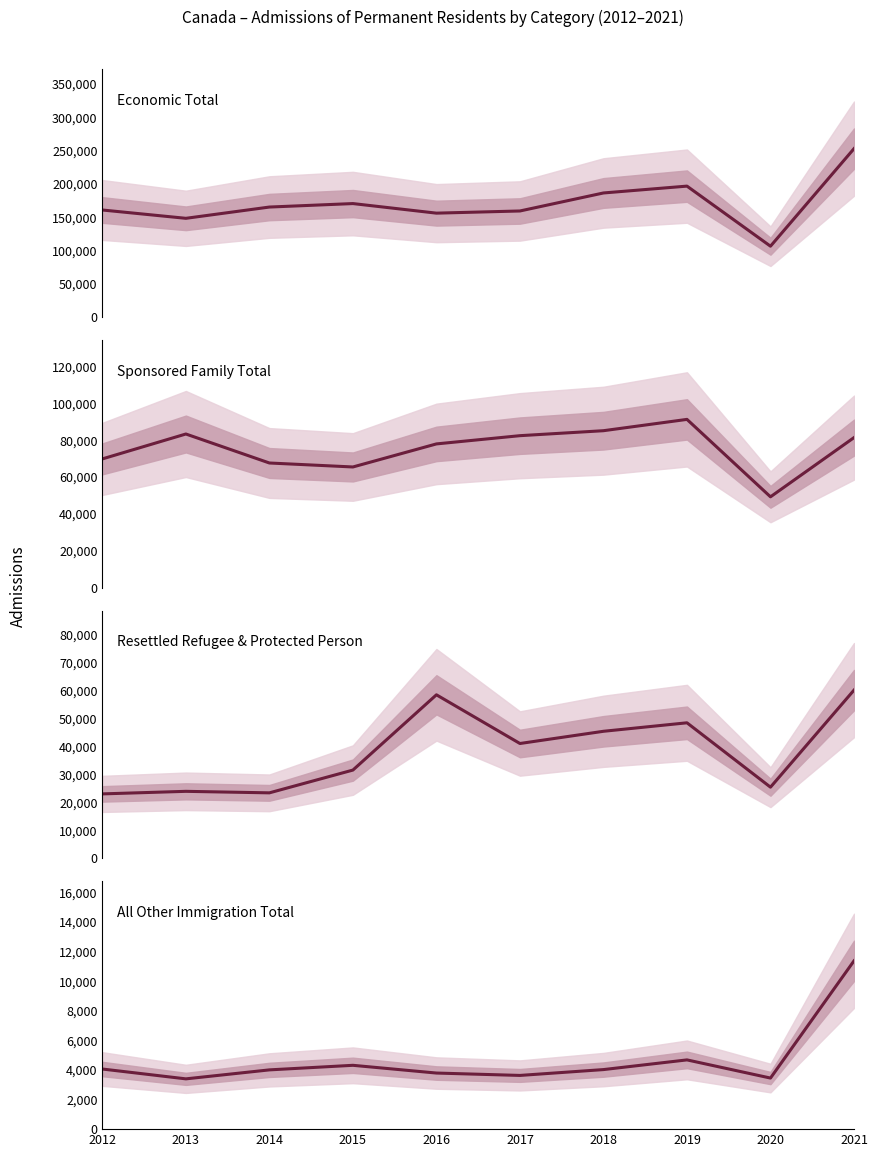

Rank the series by their maximum value, from highest to lowest.

Economic Total, Sponsored Family Total, Resettled Refugee & Protected Person, All Other Immigration Total